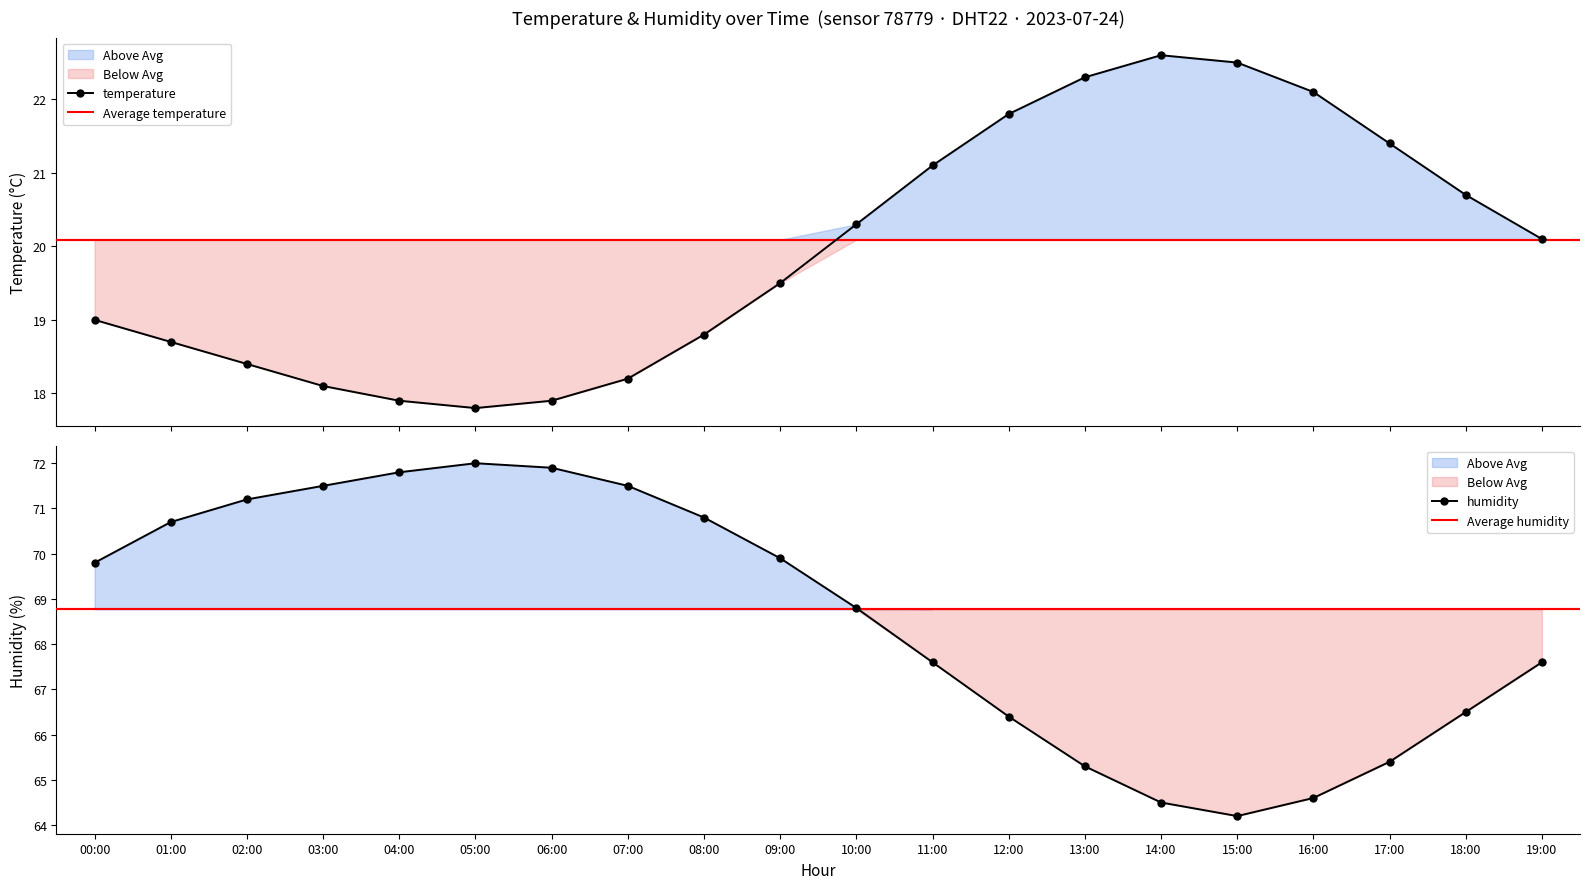

What is the label of the 9th point from the left?

08:00